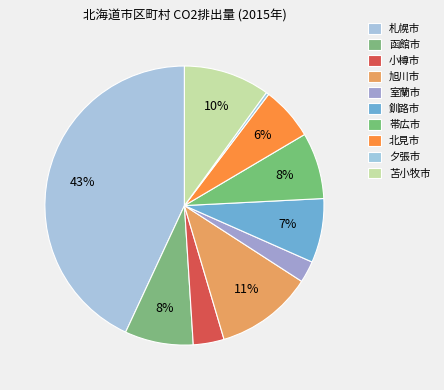

What percentage is the 苫小牧市 slice, to the nearest percent?

10%